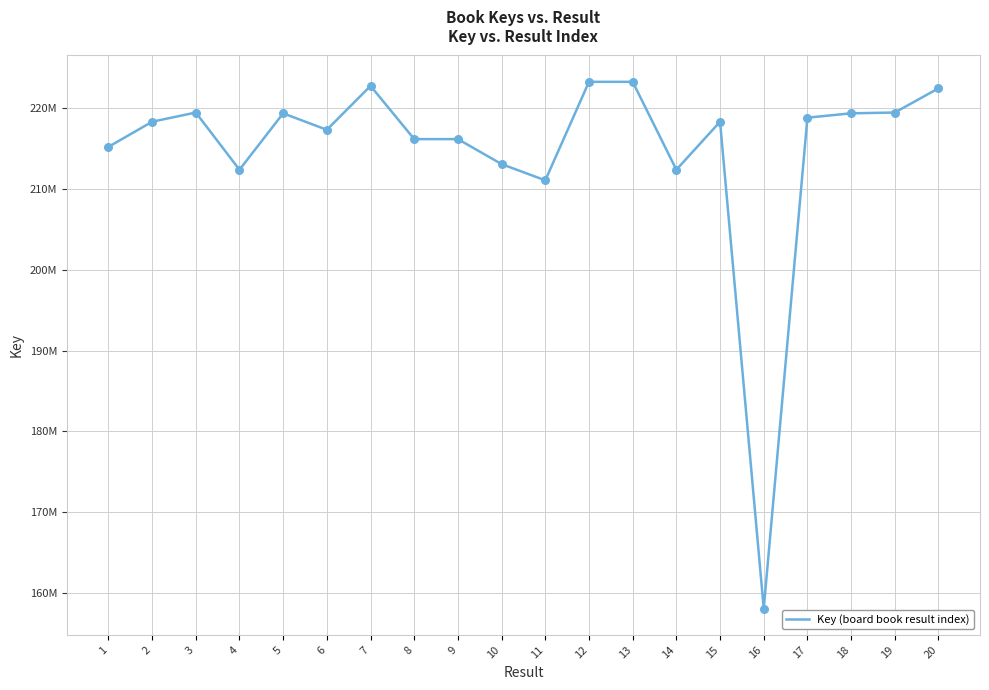

Is this an area chart (filled region under the line)?

No